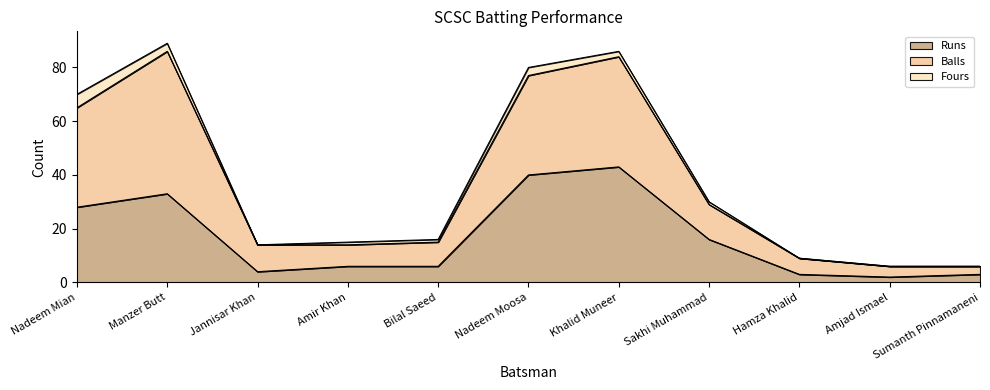

How many interior local peaks does the Runs series have?

2